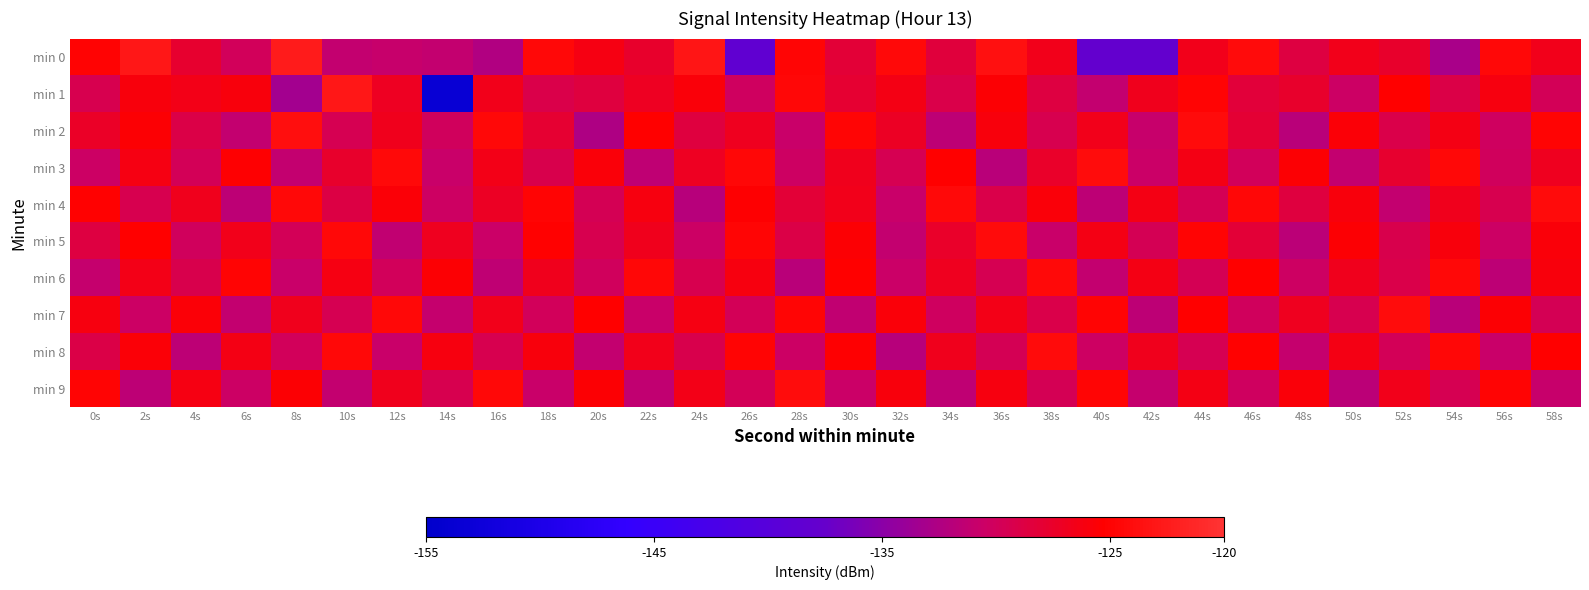

Between 30s and 42s, which series saw the biggest shift?

min 0